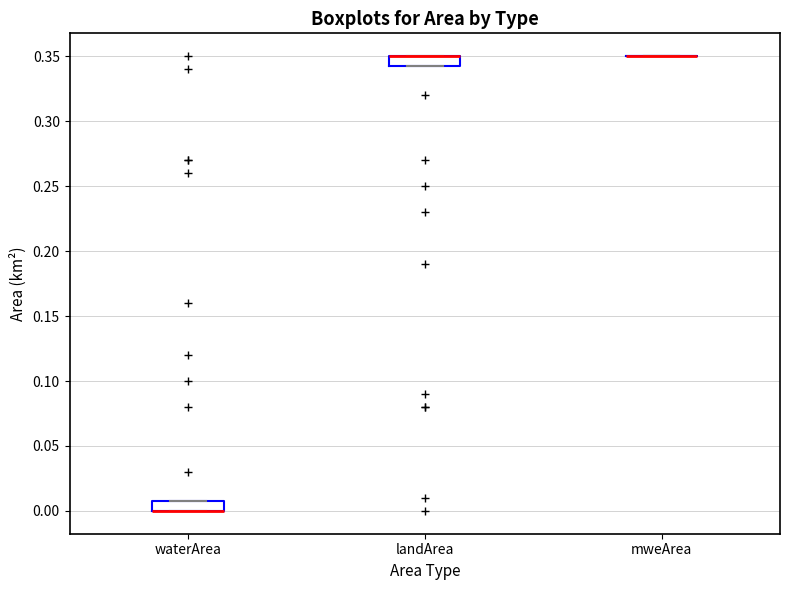

Reading left to right, transcribe this box plot: for each box, give where its median line is, the range the box spans, and where its two whiskers end, as read against the y-axis. The values are not printed on the chart, so give them approximately, as read against the axis.

waterArea: median 0.000 (drawn on the box's lower edge), box 0.000 to 0.010, whiskers 0.000 to 0.010
landArea: median 0.350 (drawn on the box's upper edge), box 0.345 to 0.350, whiskers 0.345 to 0.350
mweArea: box collapsed to a line at 0.350, whiskers 0.350 to 0.350